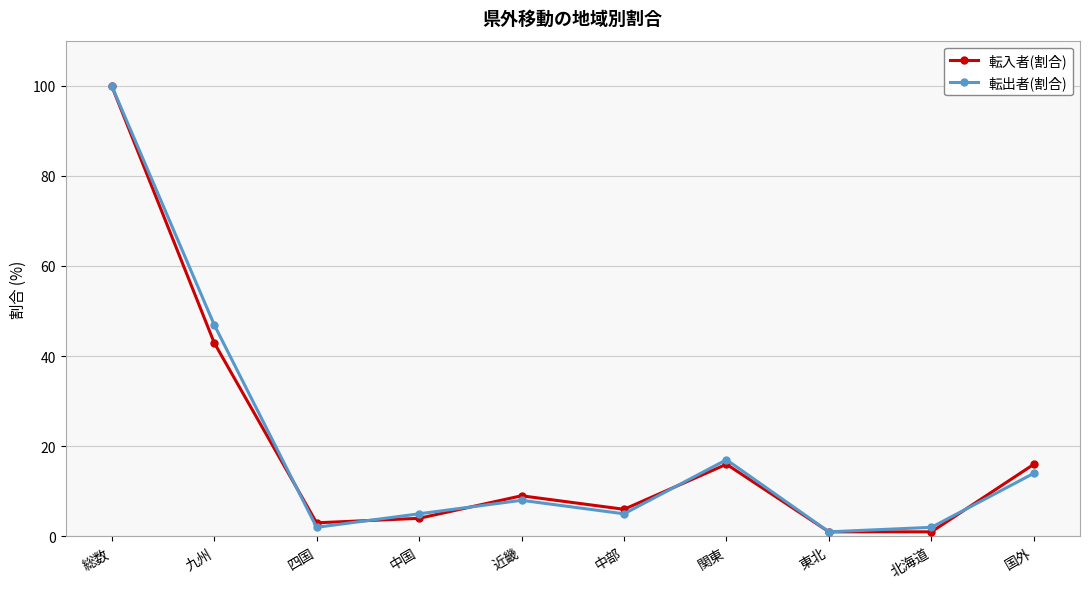

How many distinct data groups are displayed?

2